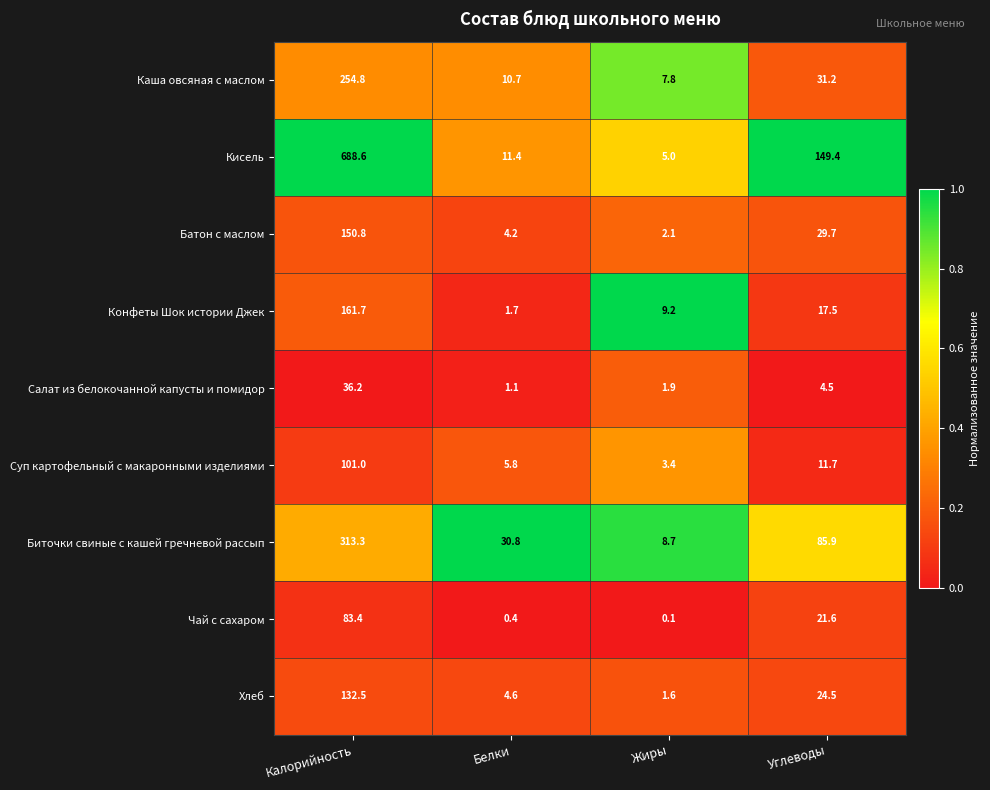

Read the Каша овсяная с маслом value at Жиры.

7.8